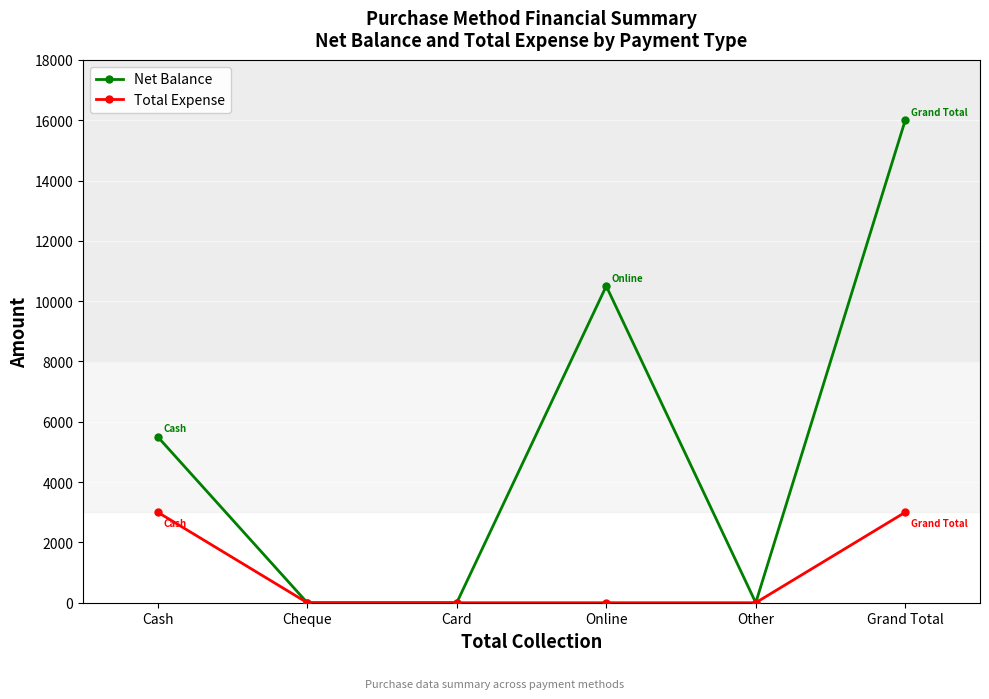

What is the label of the 3rd point from the right?

Online